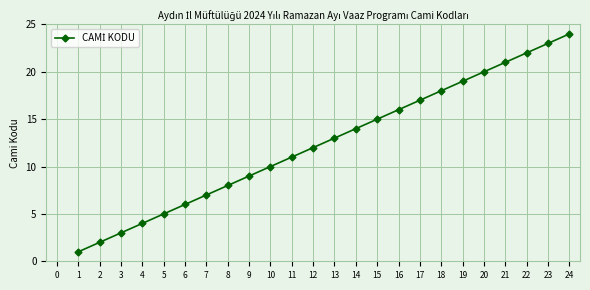

Which label corresponds to the largest value in the chart?

24